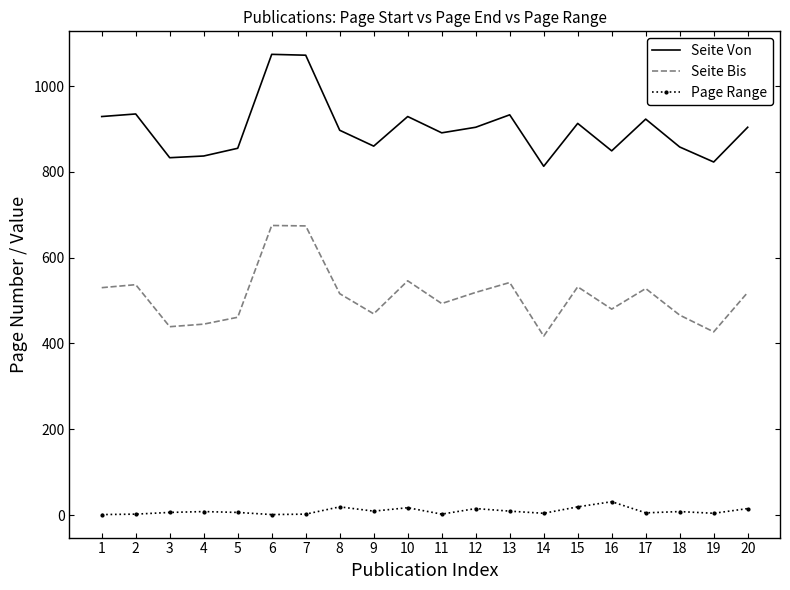

True or false: Page Range and Seite Von cross at least once.

False